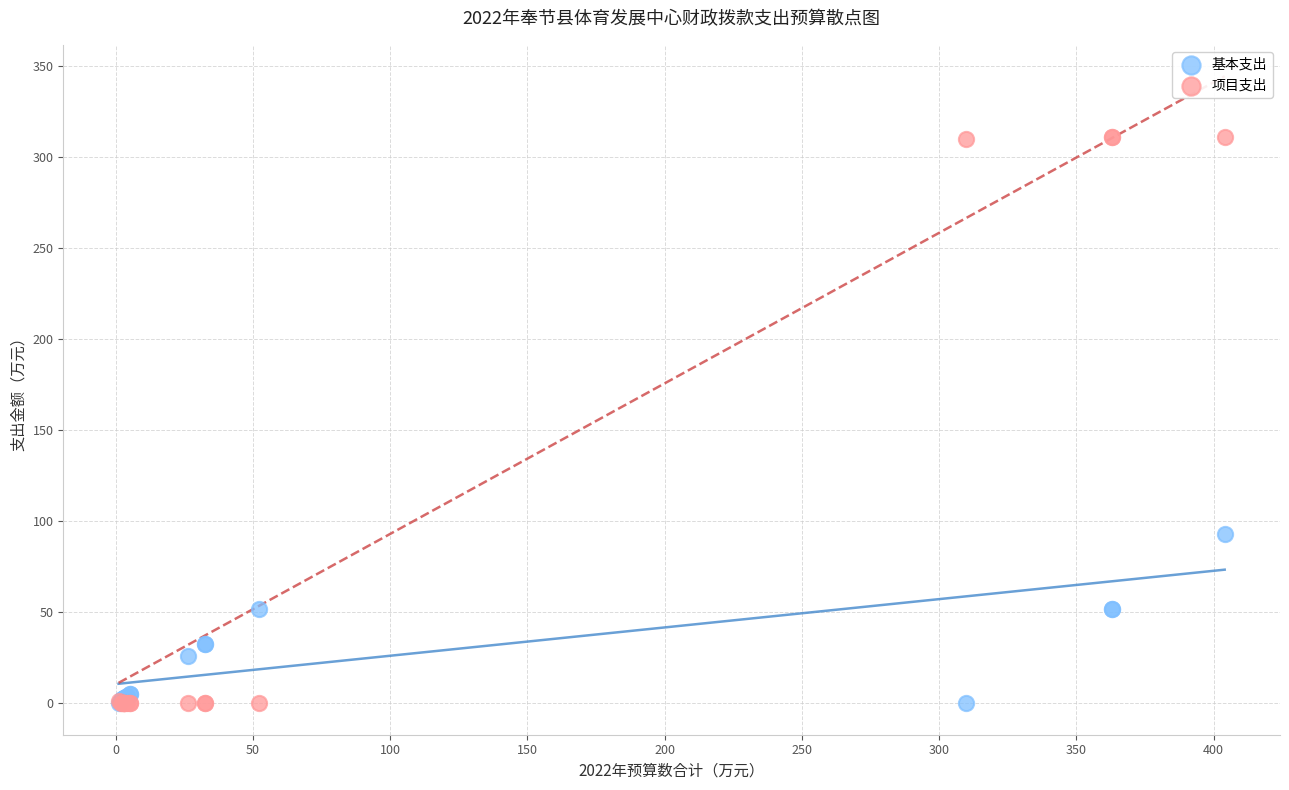

What are all the series names shown in the legend?

基本支出, 项目支出